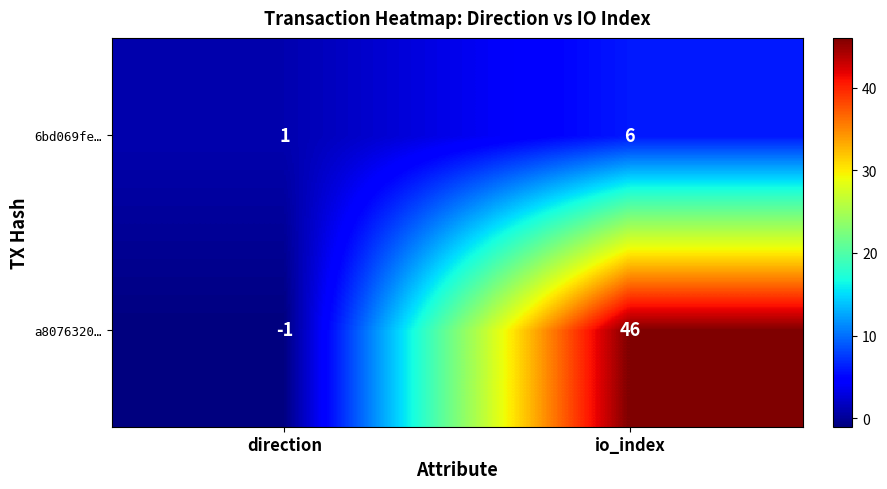

Is it true that 6bd069fe… equals 6 at io_index?

True